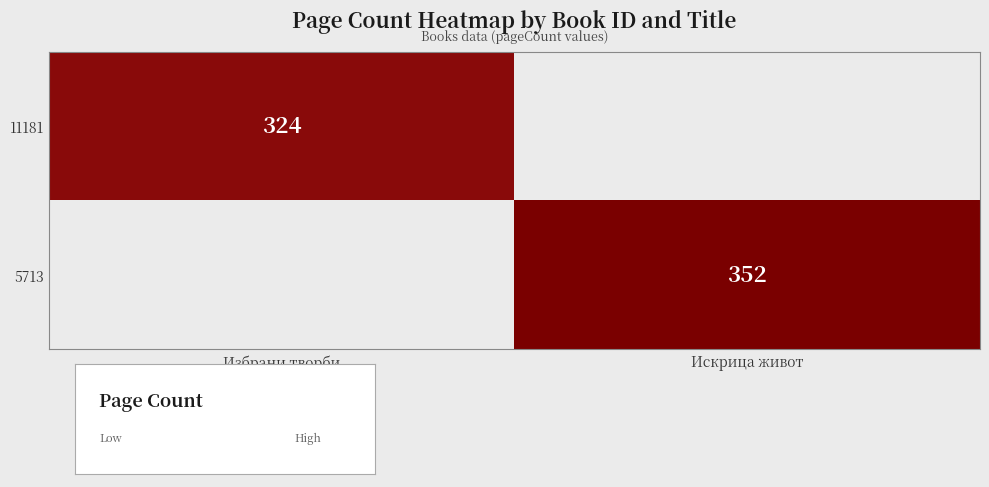

The 5713 series shows 244 at Искрица живот. True or false?

False